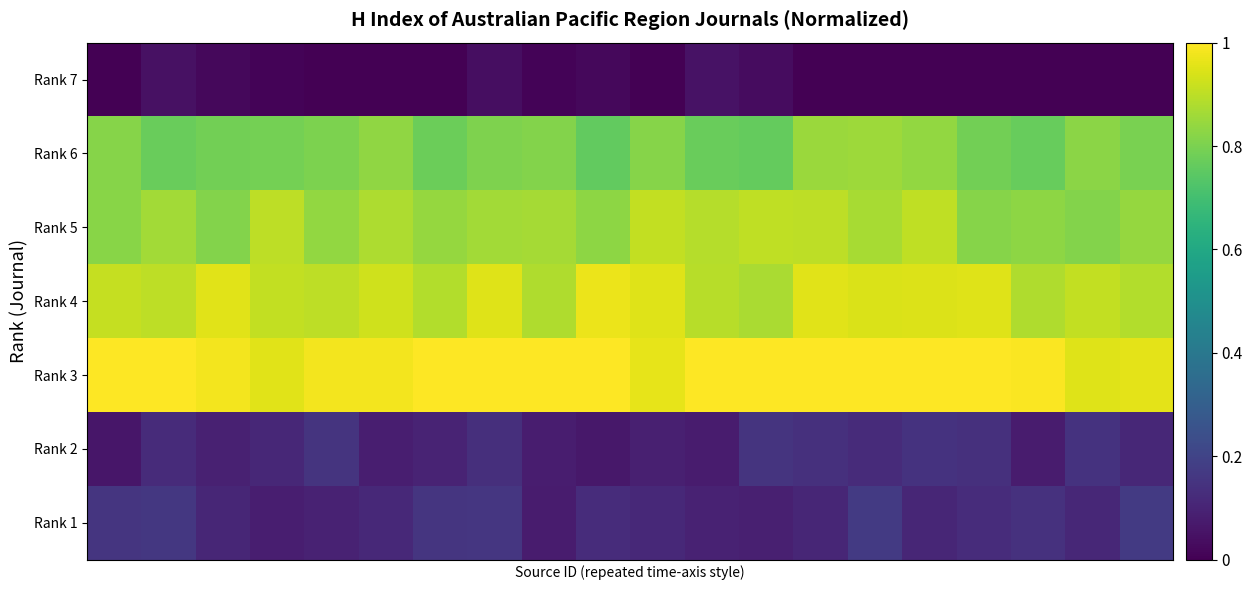

Count the number of categories in the chart.

20